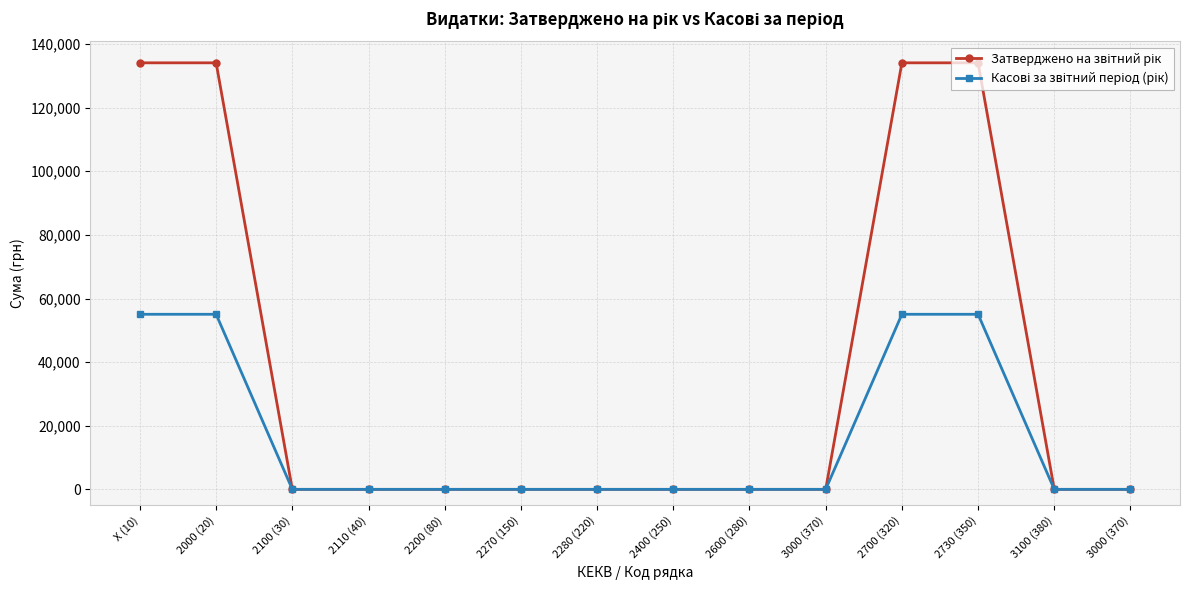

What is the label of the 3rd point from the left?

2100 (30)